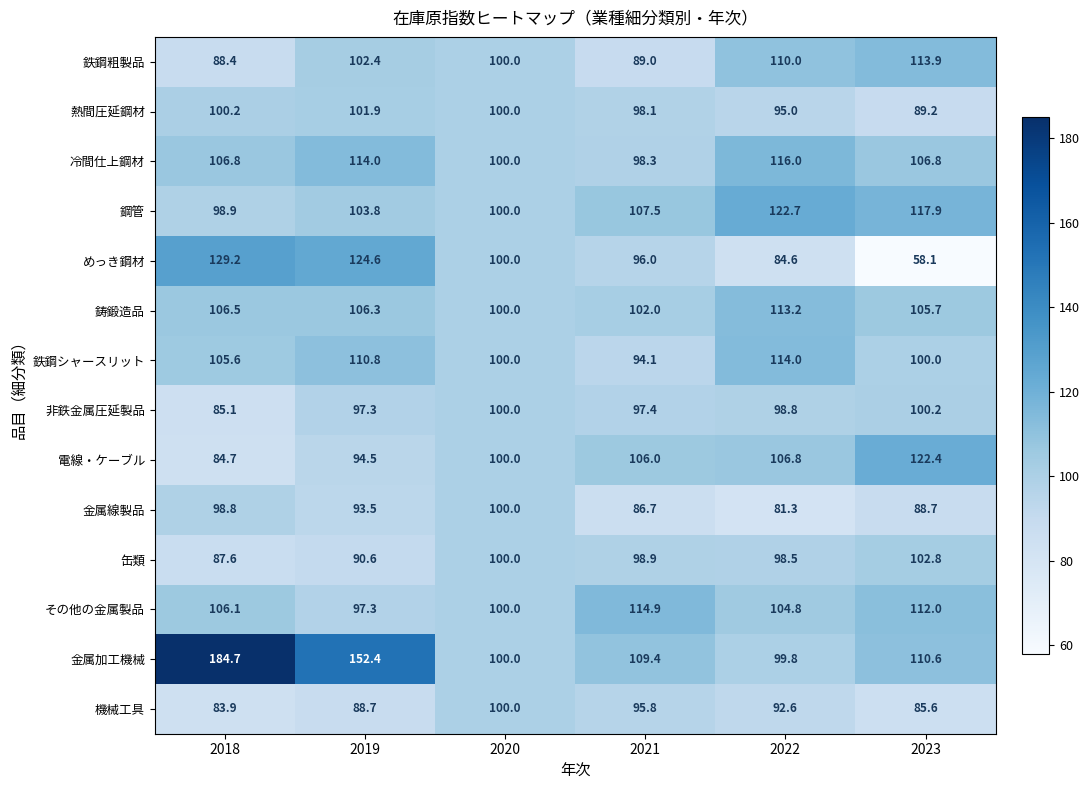

At how many categories does at least one series exceed 69?

6